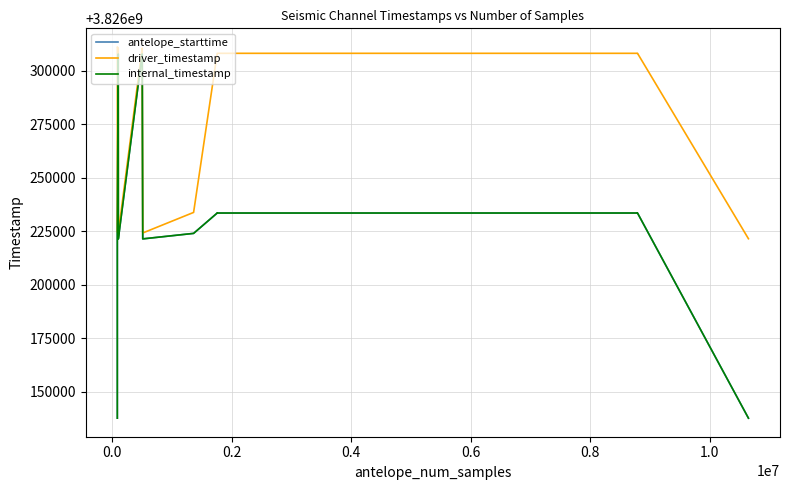

What is the lowest value of the antelope_starttime series?

3826137600.0